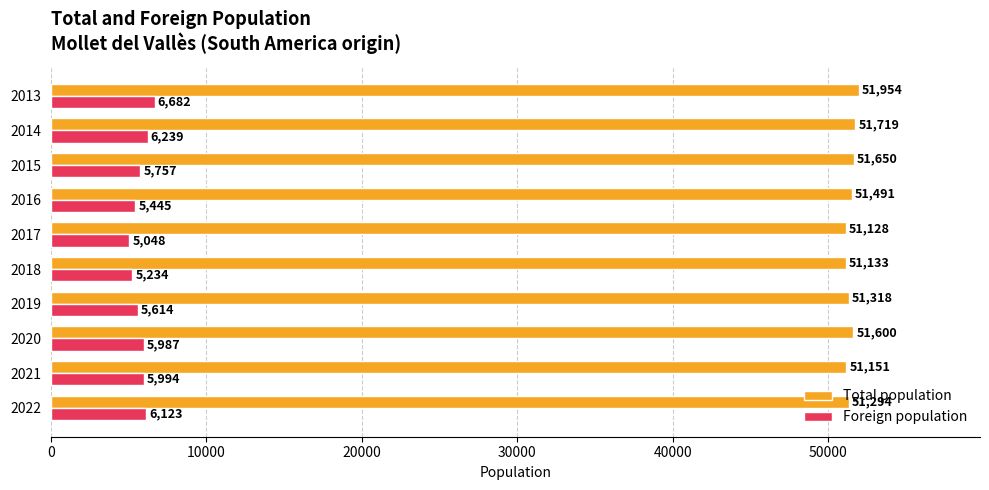

What is the difference between the highest and lowest values at 2014?

45480